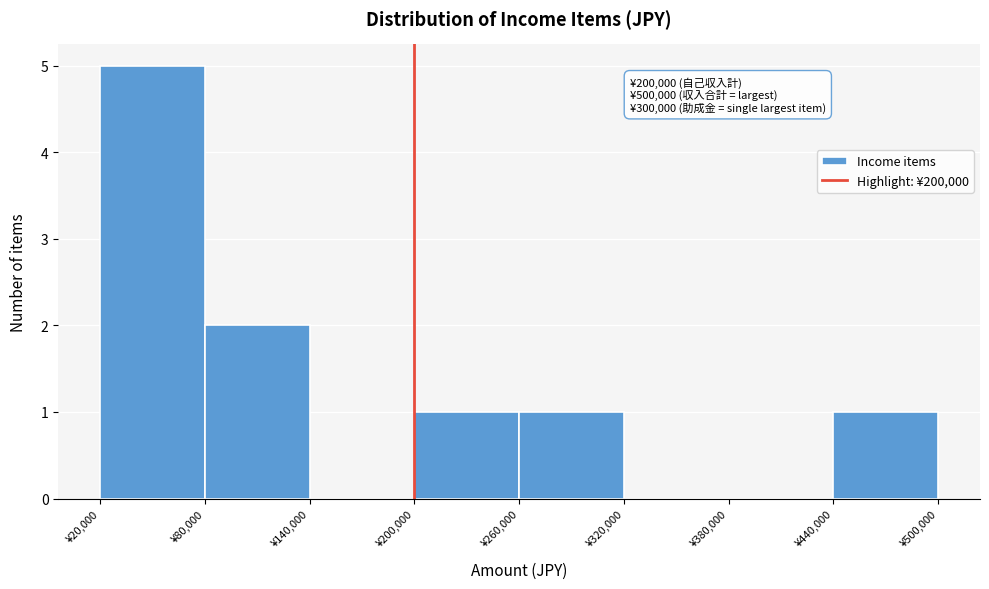

Over which range of the x-axis is the bar tallest?

20000 to 80000